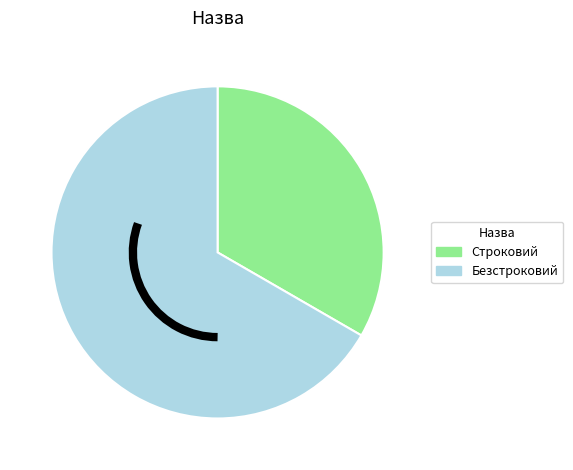

Which slice represents more than half of the pie?

Безстроковий